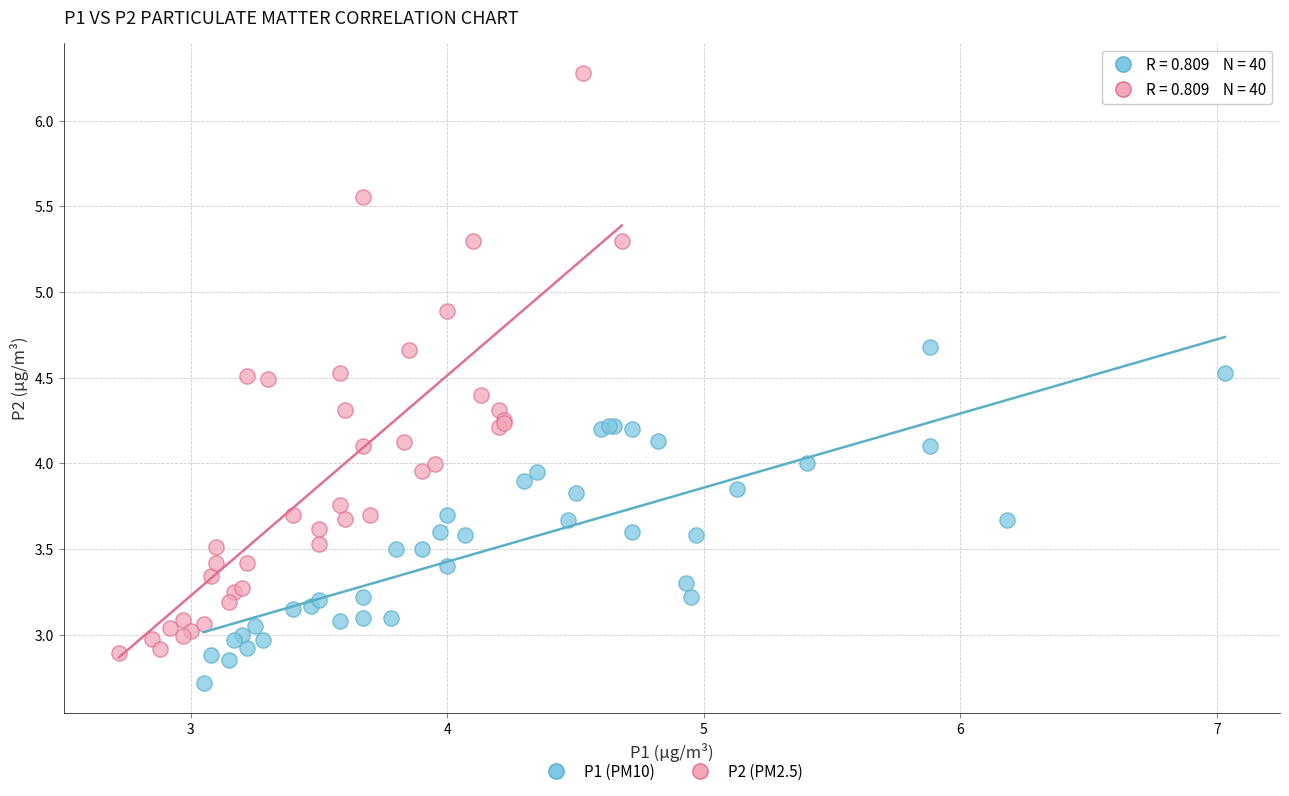

Which series reaches the maximum Y coordinate?

P2 (PM2.5)